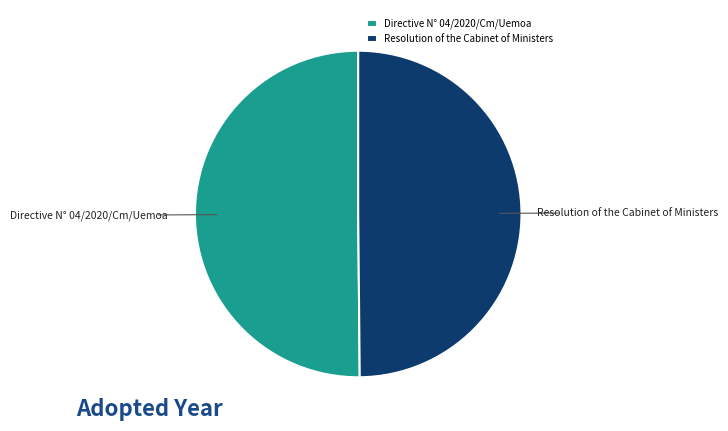

To the nearest percent, what portion does Resolution of the Cabinet of Ministers represent?

50%